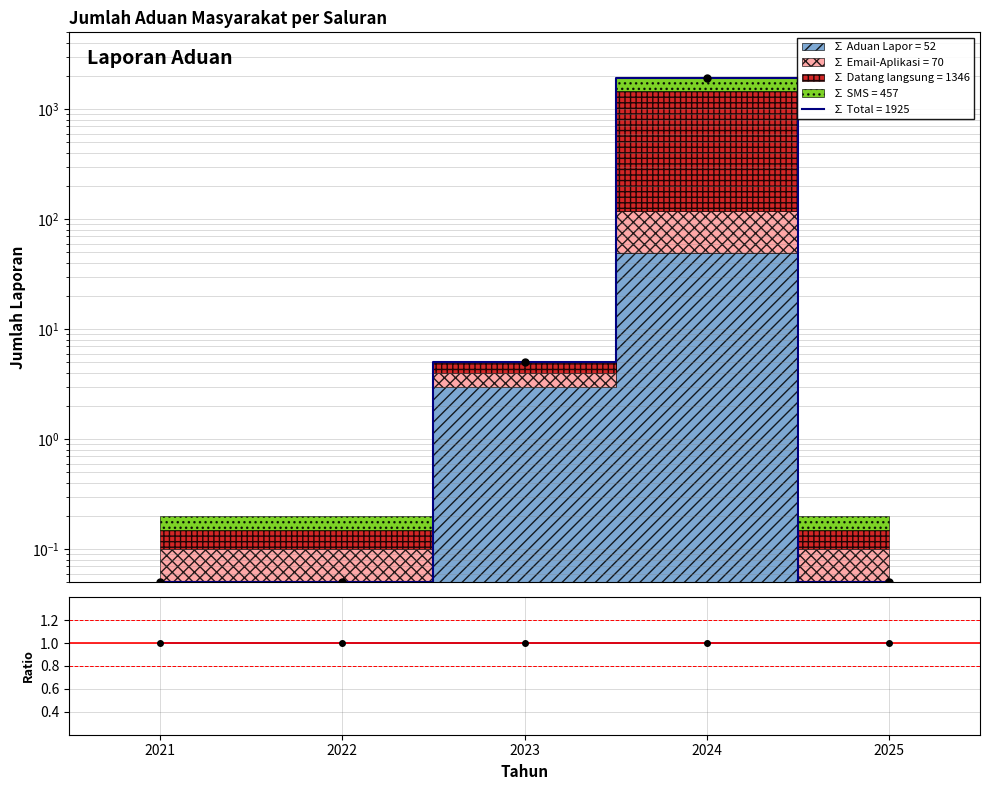

How many lines are shown in the chart?

2